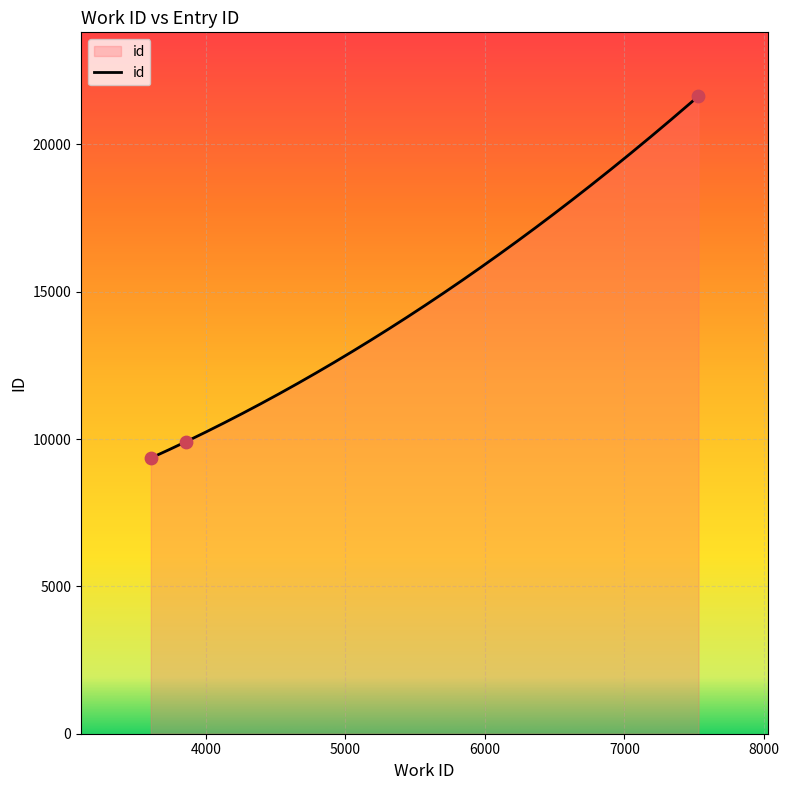

Between 3857 and 7530, which is larger?

7530